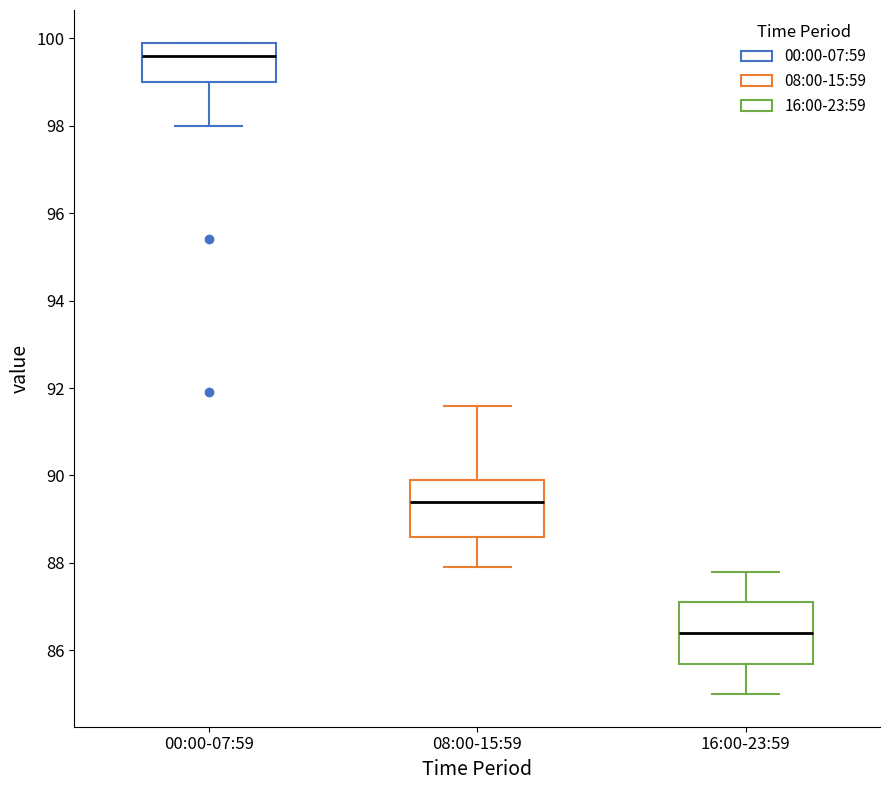

Reading left to right, transcribe this box plot: for each box, give where its median line is, the range the box spans, and where its two whiskers end, as read against the y-axis. The values are not printed on the chart, so give them approximately, as read against the axis.

00:00-07:59: median 99.6, box 99.0 to 100.0, whiskers 98.0 to 100.0
08:00-15:59: median 89.4, box 88.6 to 90.0, whiskers 88.0 to 91.6
16:00-23:59: median 86.4, box 85.8 to 87.2, whiskers 85.0 to 87.8